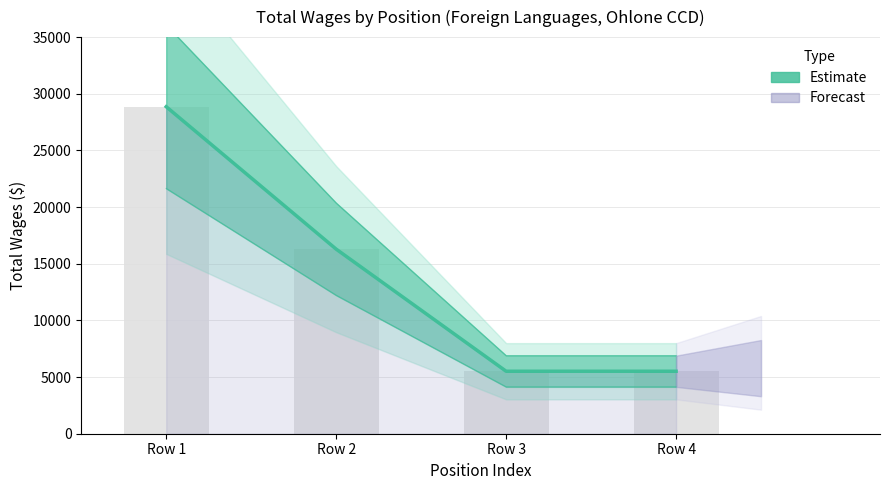

Reading right to left, what are all the values shown in this chart?

Row 4=5513	Row 3=5513	Row 2=16289	Row 1=28857